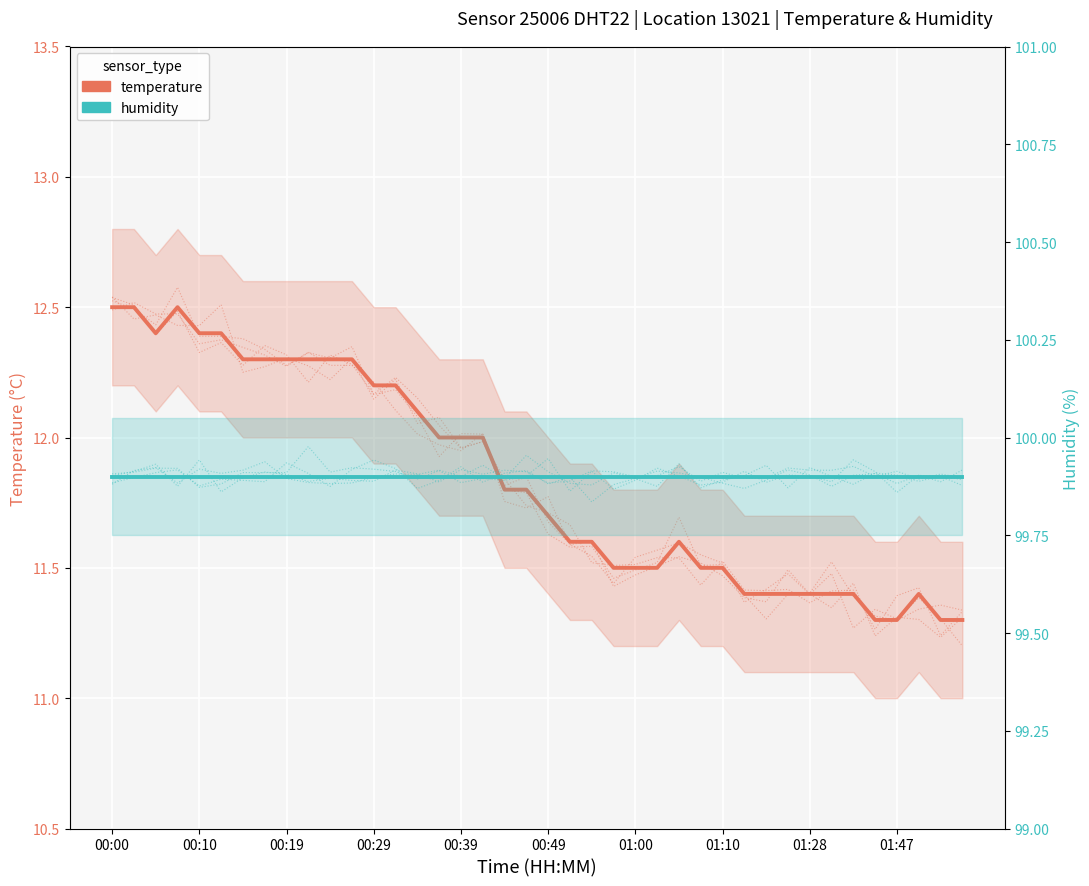

True or false: temperature and humidity cross at least once.

False